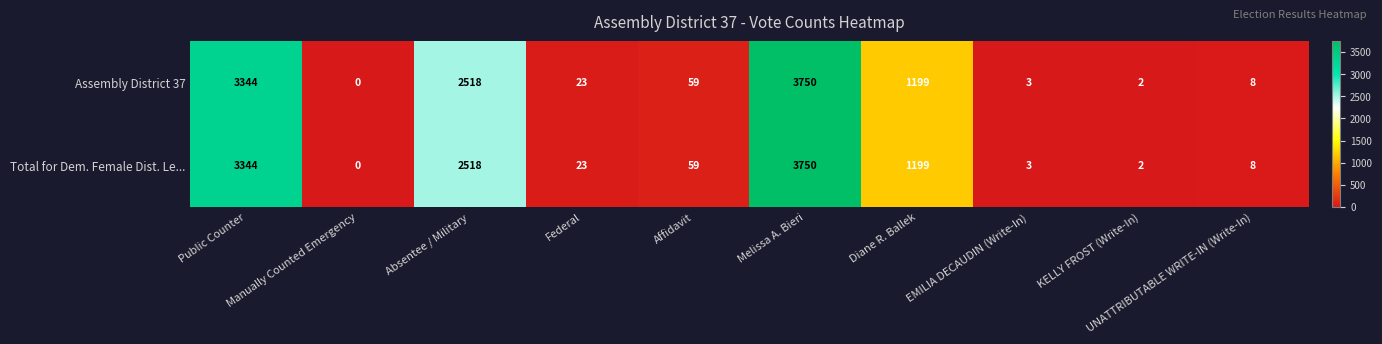

What is the difference between the Total for Dem. Female Dist. Le... values at Affidavit and KELLY FROST (Write-In)?

57